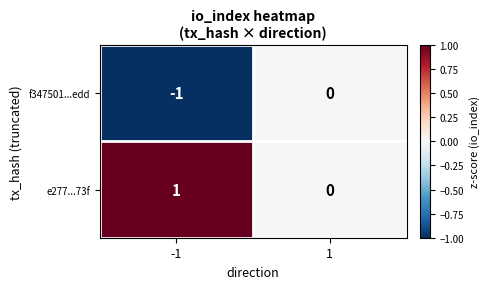

Reading right to left, what are all the values shown in this chart?

f347501...edd: 1=0	-1=-1
e277...73f: 1=0	-1=1